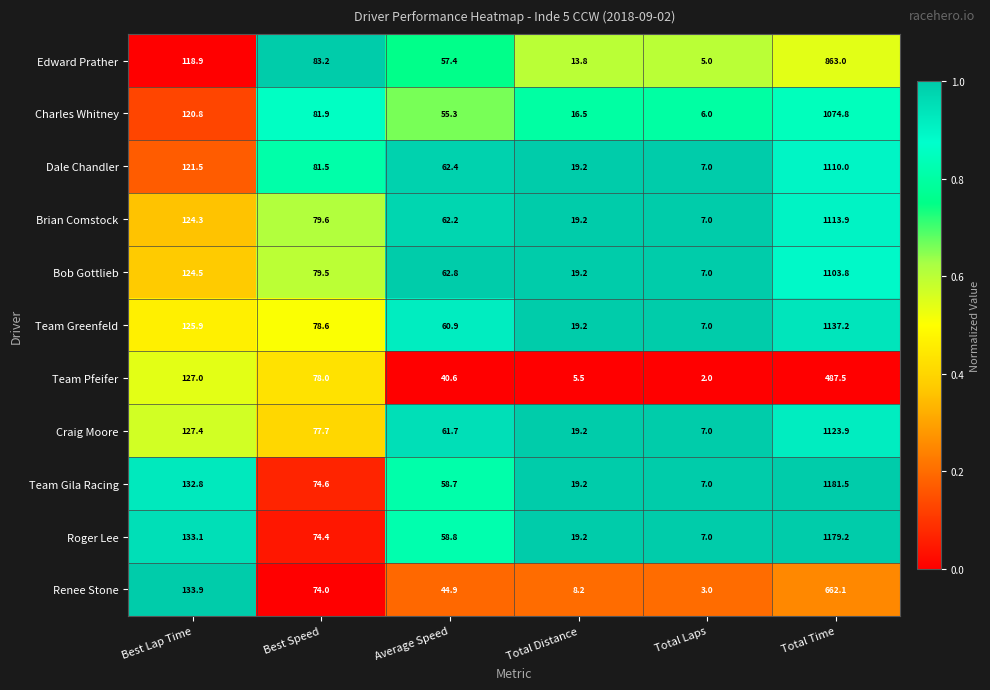

Which series has the largest total across all categories?

Team Gila Racing